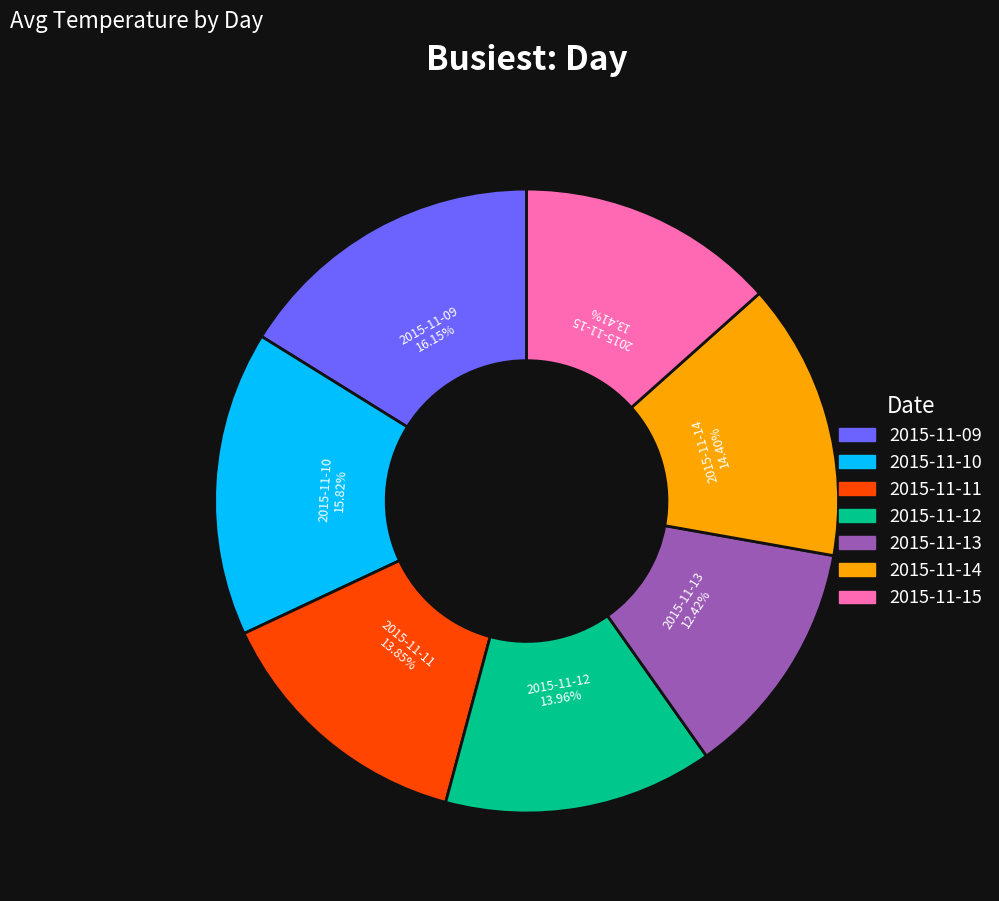

Between 2015-11-13 and 2015-11-11, which is larger?

2015-11-11